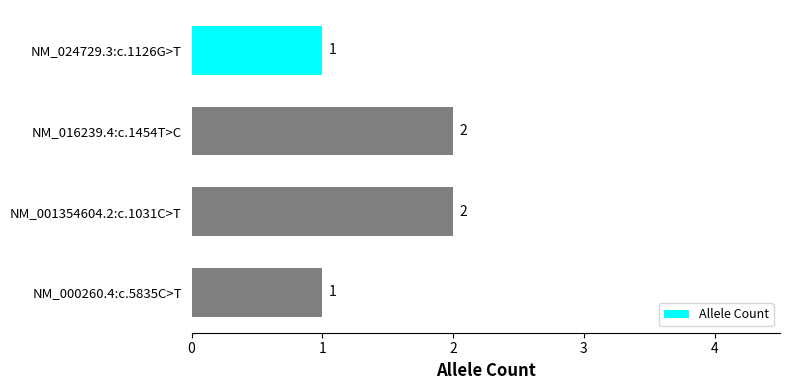

Which has a higher value, NM_000260.4:c.5835C>T or NM_001354604.2:c.1031C>T?

NM_001354604.2:c.1031C>T